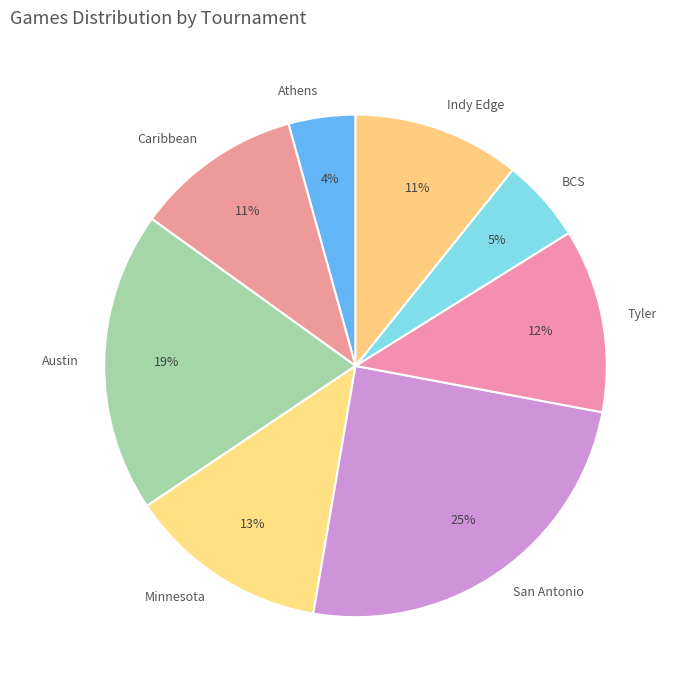

The Tyler slice represents 12% of the pie. True or false?

True